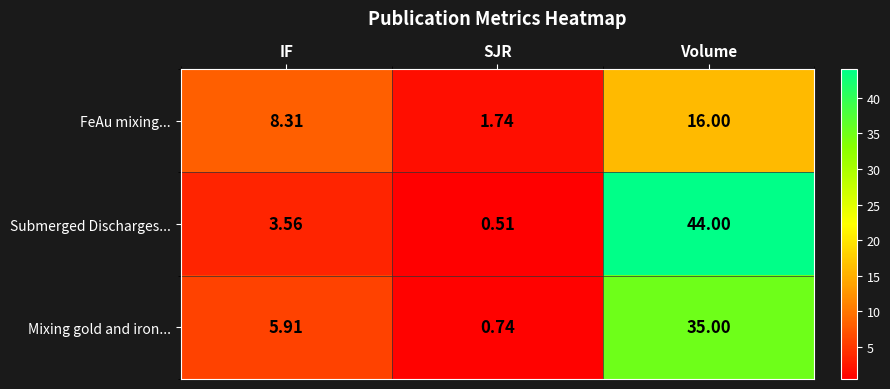

List the series in order of their peak value, highest first.

Submerged Discharges..., Mixing gold and iron..., FeAu mixing...